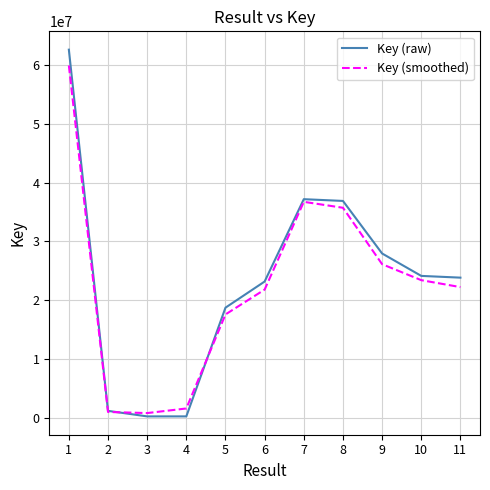

What are all the series names shown in the legend?

Key (raw), Key (smoothed)